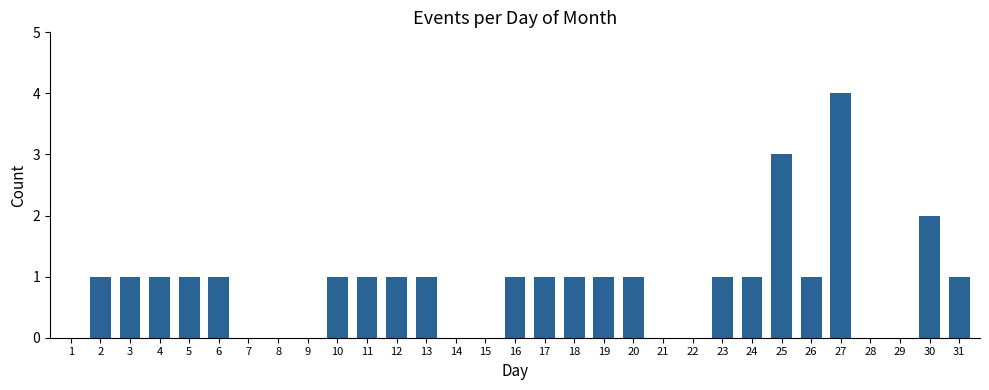

The chart shows a value of 1 at 12. True or false?

True